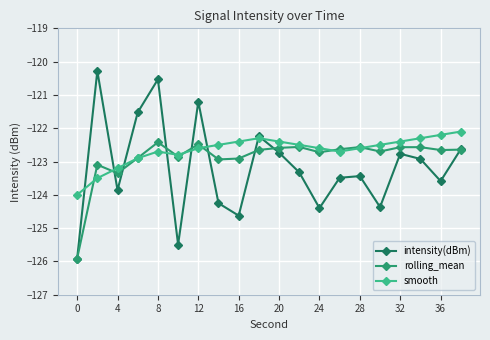

What is the maximum value for smooth?

-122.1